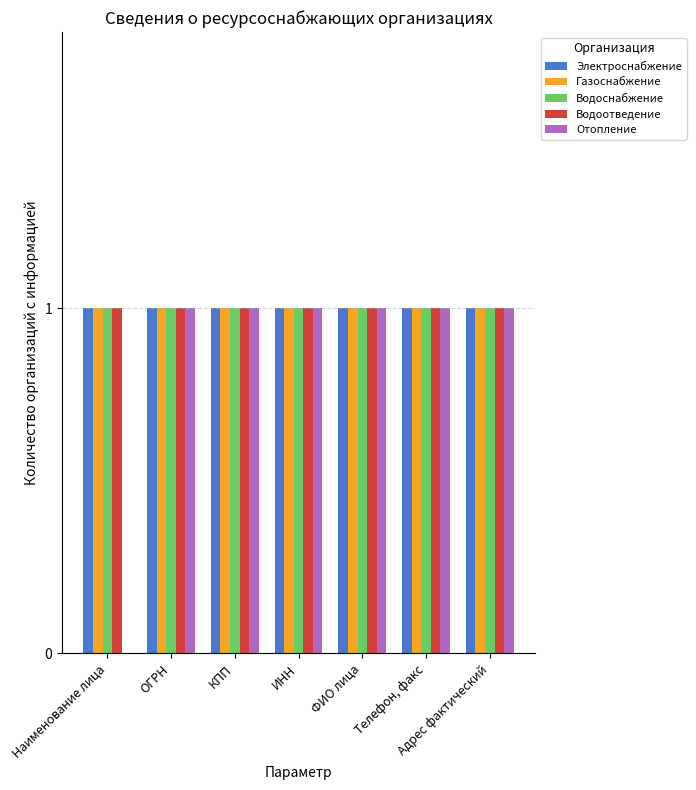

The Электроснабжение series shows 2 at КПП. True or false?

False